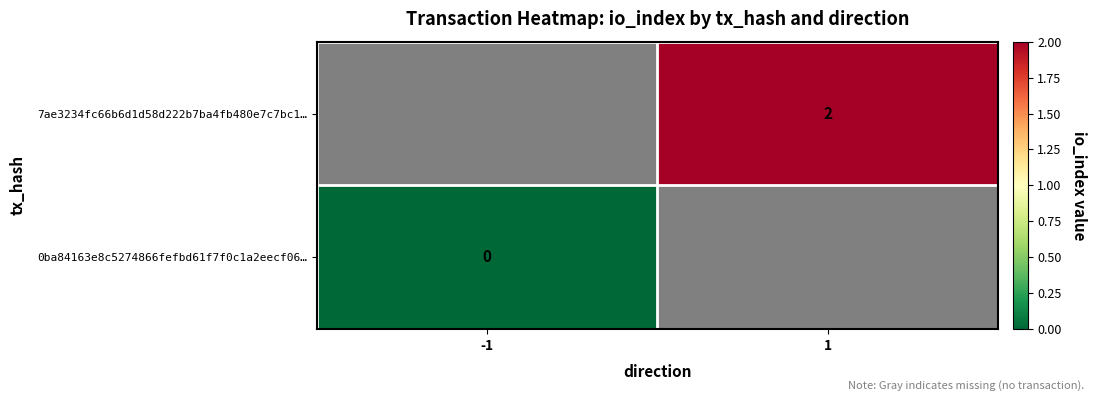

Is it true that 7ae3234fc66b6d1d58d222b7ba4fb480e7c7bc1… equals 2 at 1?

True